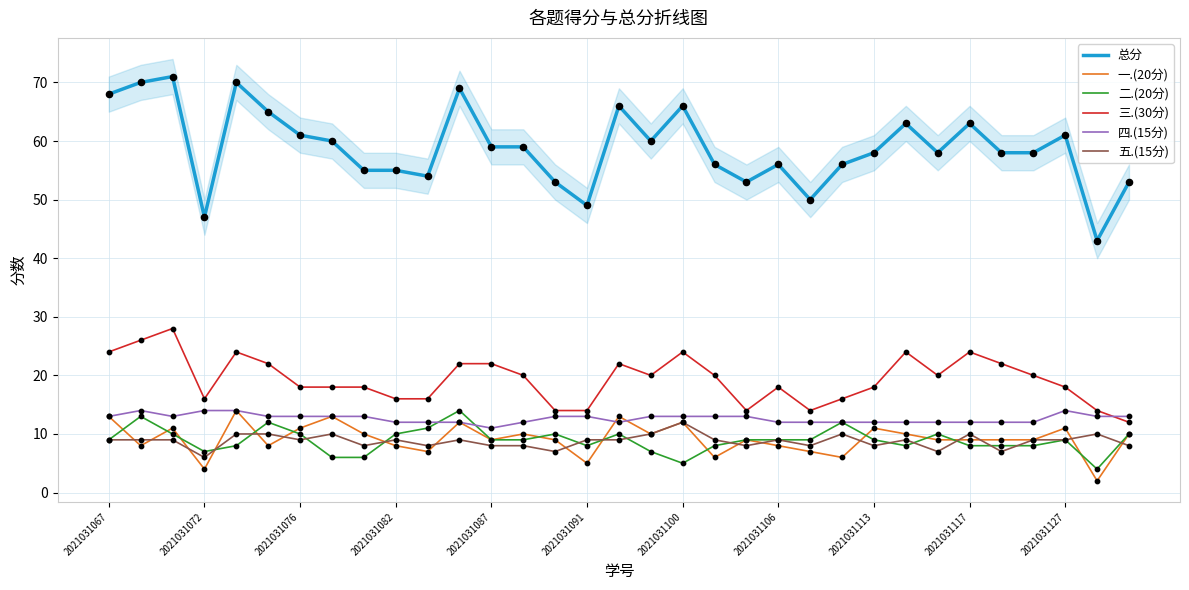

Which series reaches the maximum Y coordinate?

总分